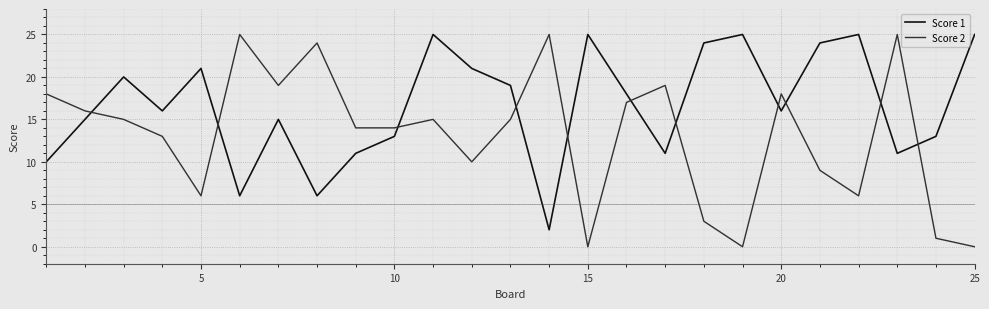

What is the difference between the maximum and minimum values in the Score 2 series?

25